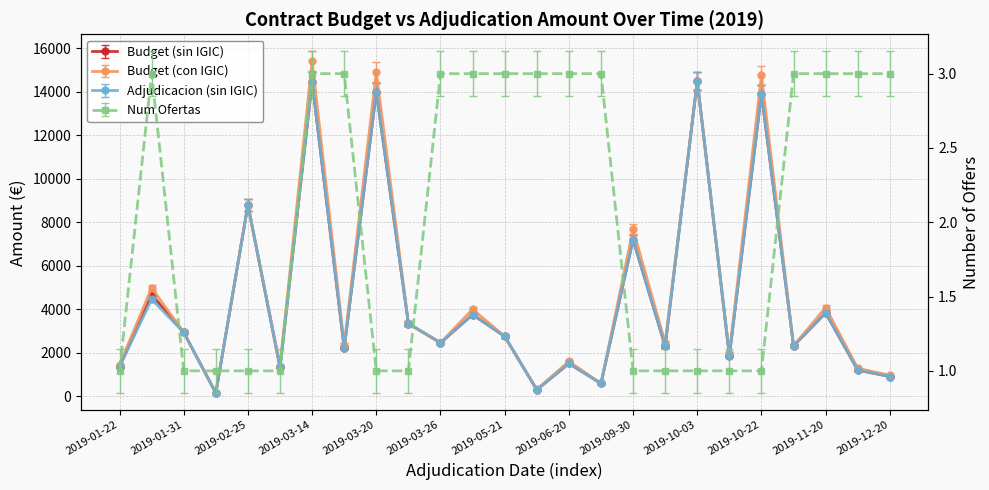

What is the average value of the Num Ofertas series?

2.0